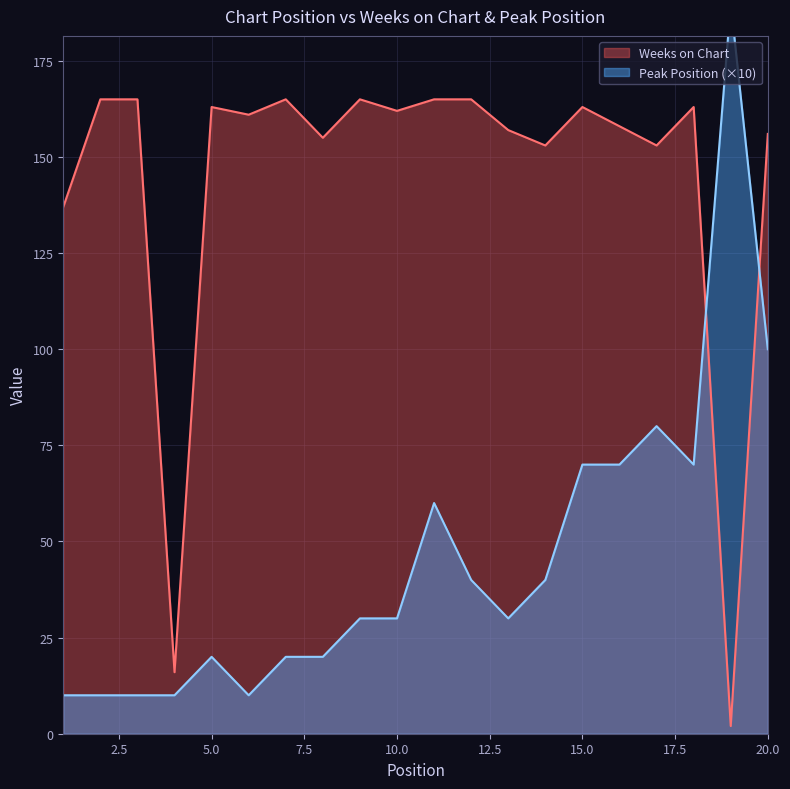

Reading right to left, what are all the values shown in this chart?

Weeks on Chart: 156	2	163	153	158	163	153	157	165	165	162	165	155	165	161	163	16	165	165	137
Peak Position: 100	190	70	80	70	70	40	30	40	60	30	30	20	20	10	20	10	10	10	10